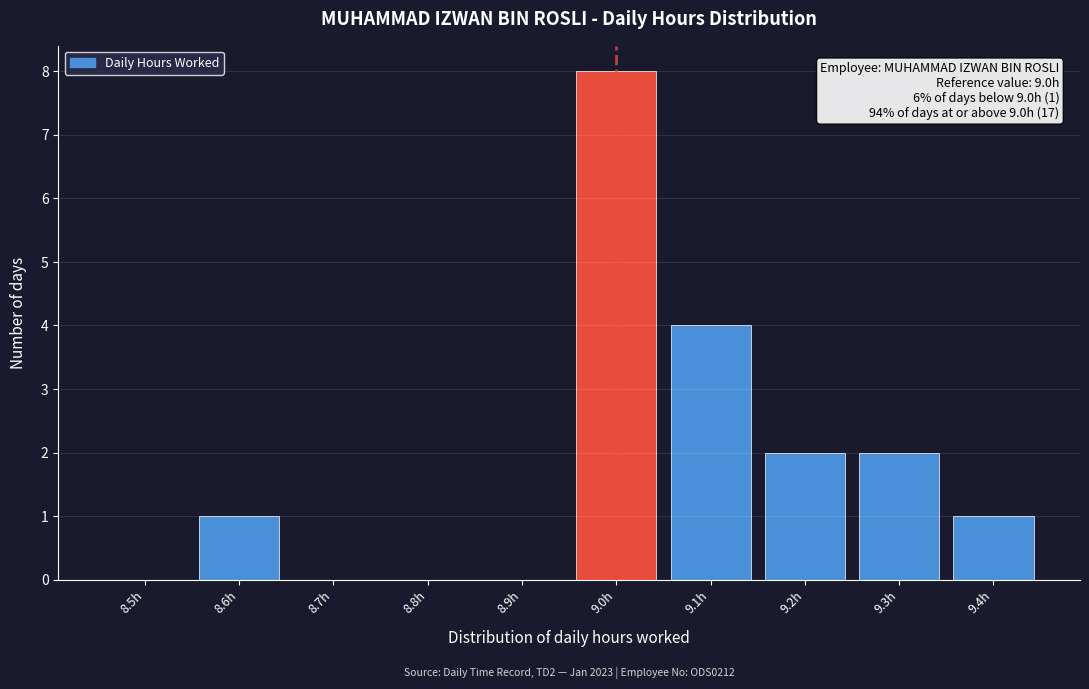

Reading left to right, transcribe all the data shown in this chart.

8.5h=0	8.6h=1	8.7h=0	8.8h=0	8.9h=0	9.0h=8	9.1h=4	9.2h=2	9.3h=2	9.4h=1